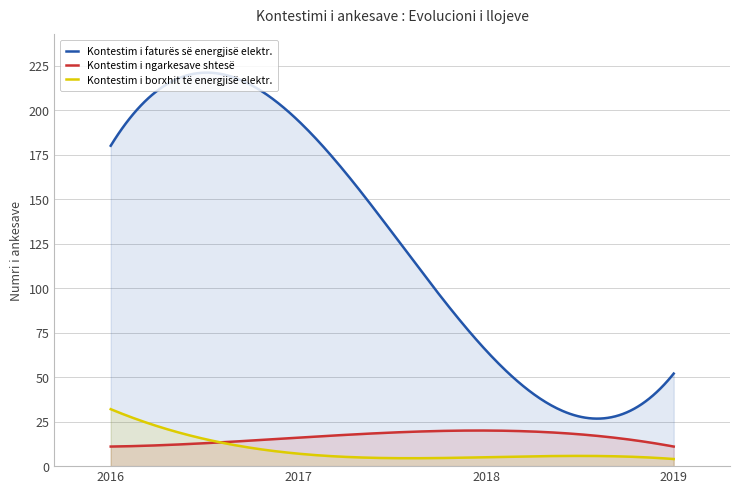

At which label does Kontestim i borxhit të energjisë elektr. first exceed 7?

2016